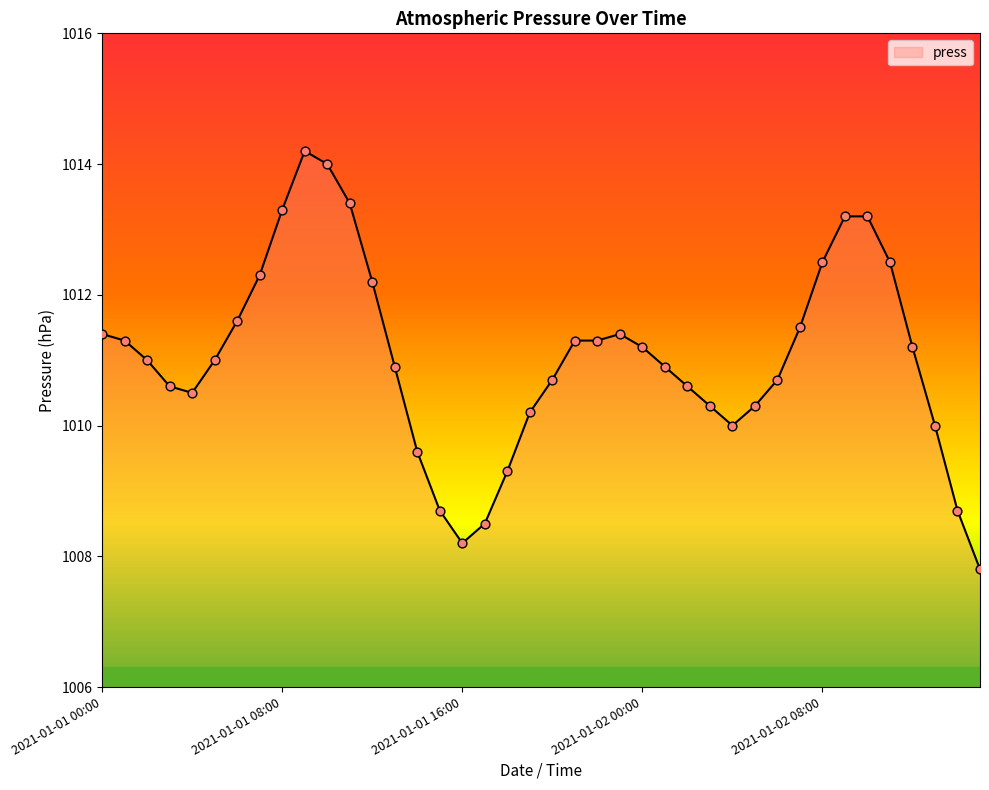

What is the maximum value shown in the chart?

1014.2